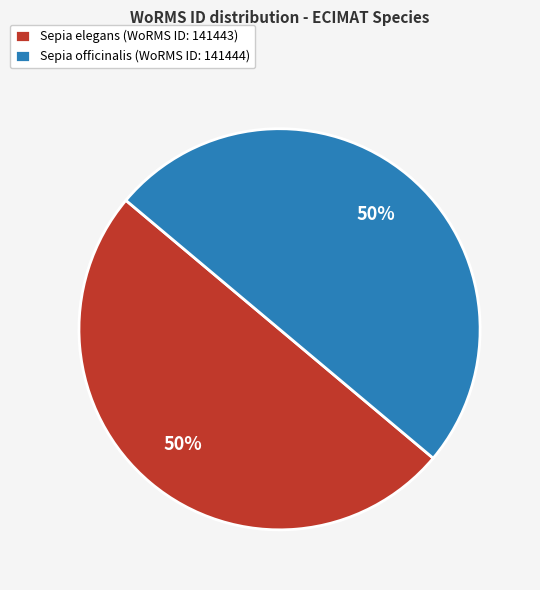

Is it true that Sepia elegans (WoRMS ID: 141443) is 50% of the pie?

True